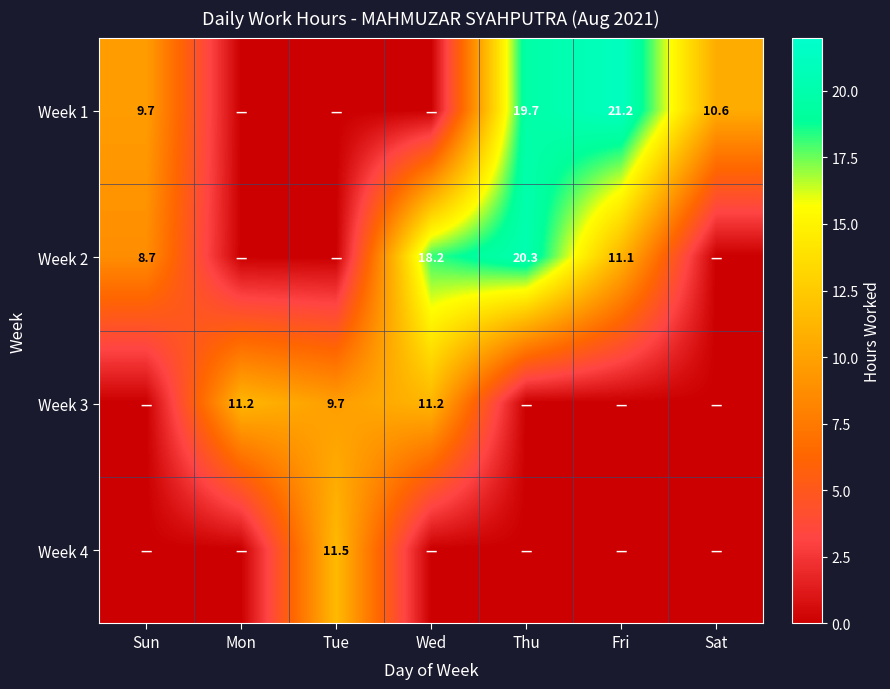

The Week 2 series shows 12.4 at Thu. True or false?

False